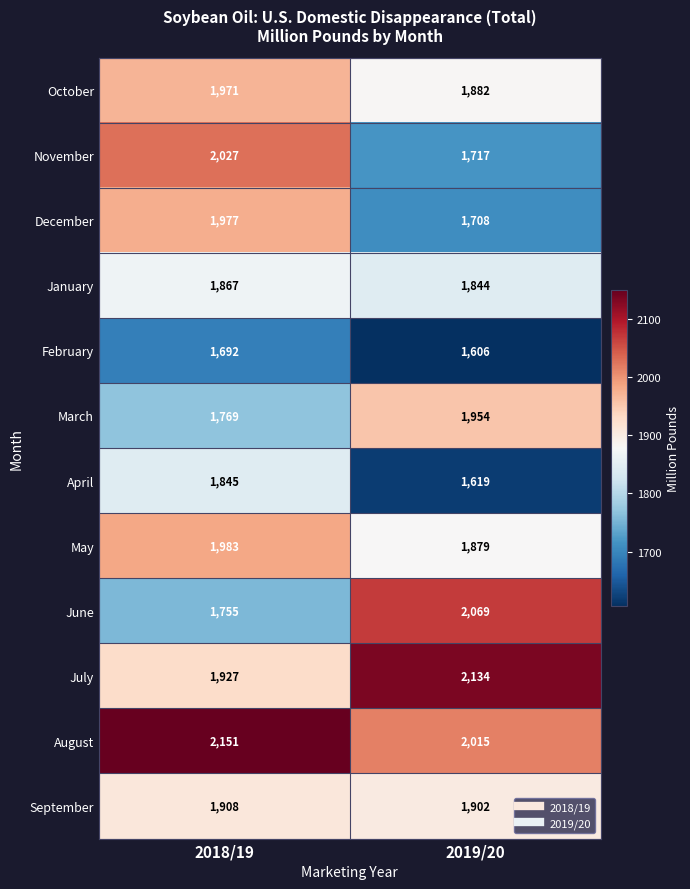

Where is December nearest to the value 1842?

2019/20